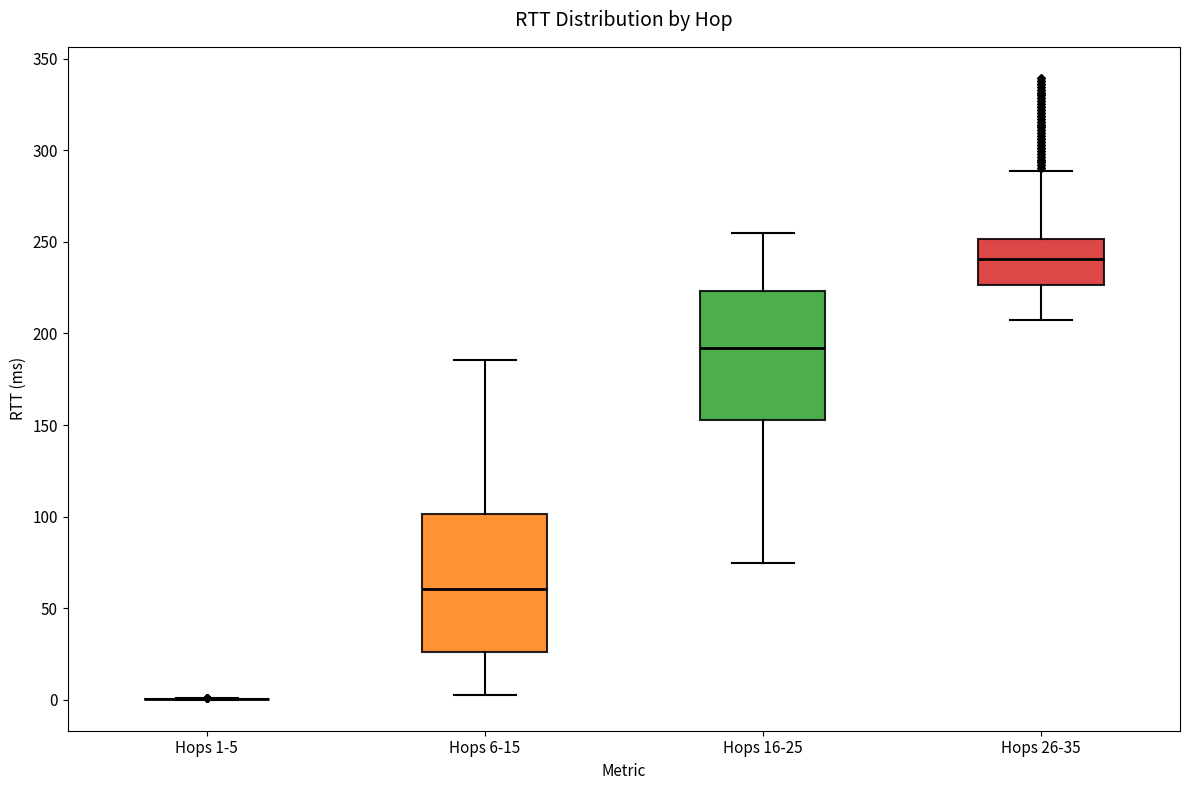

Reading left to right, transcribe this box plot: for each box, give where its median line is, the range the box spans, and where its two whiskers end, as read against the y-axis. The values are not printed on the chart, so give them approximately, as read against the axis.

Hops 1-5: box collapsed to a line at 0, whiskers 0 to 0
Hops 6-15: median 60, box 25 to 100, whiskers 5 to 185
Hops 16-25: median 190, box 155 to 225, whiskers 75 to 255
Hops 26-35: median 240, box 225 to 250, whiskers 205 to 290